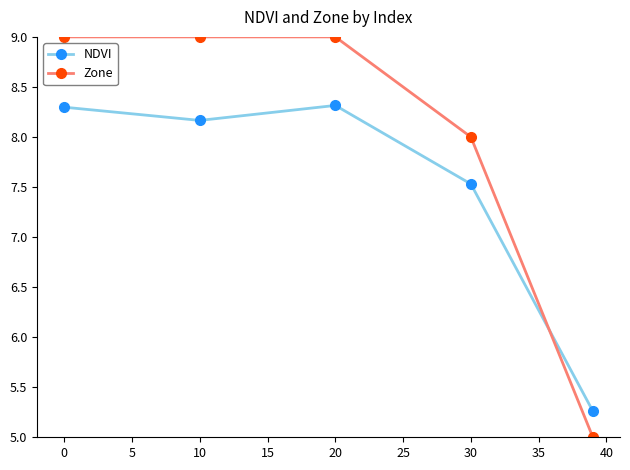

Reading left to right, extract all data points from this chart.

NDVI: 8.3	8.2	8.3	7.5	5.3
Zone: 9.0	9.0	9.0	8.0	5.0